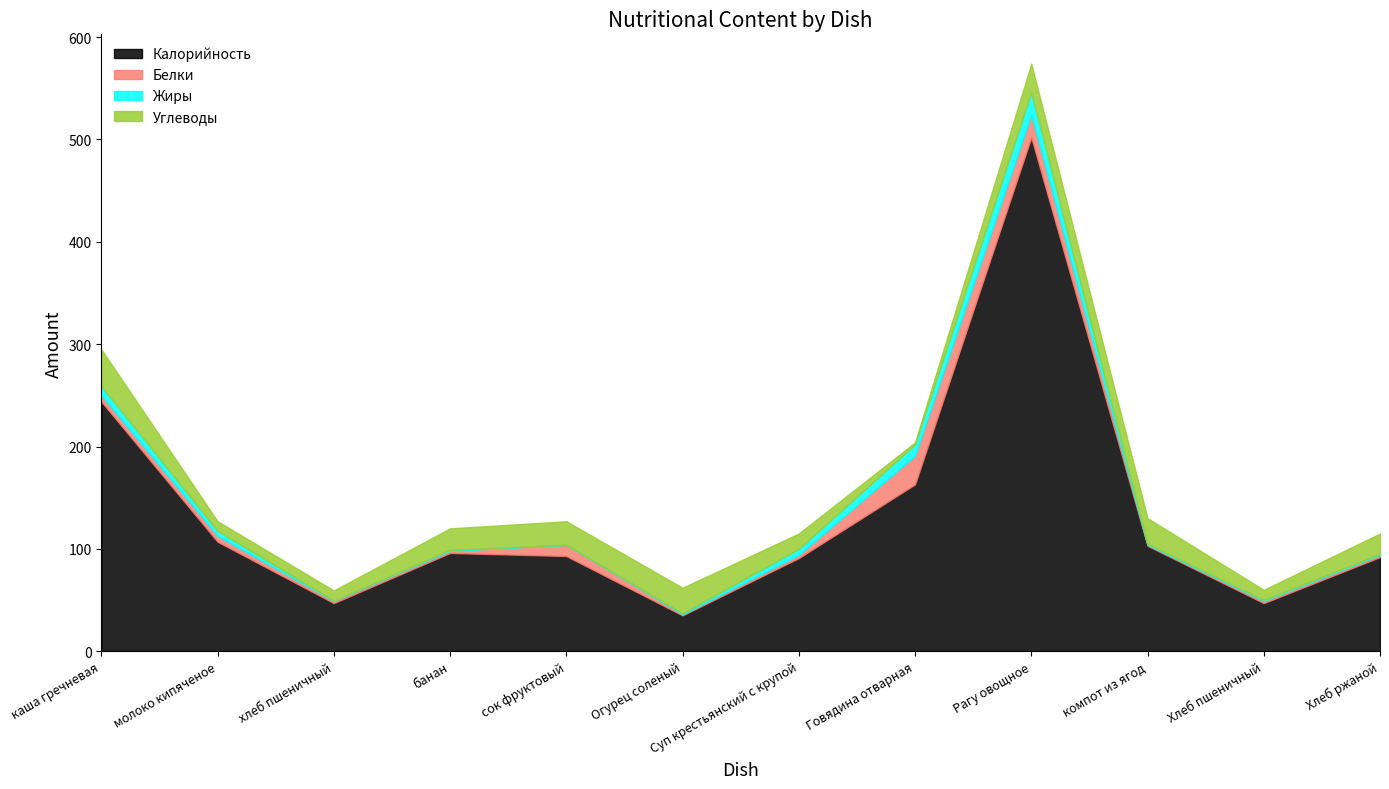

What are all the series names shown in the legend?

Калорийность, Белки, Жиры, Углеводы